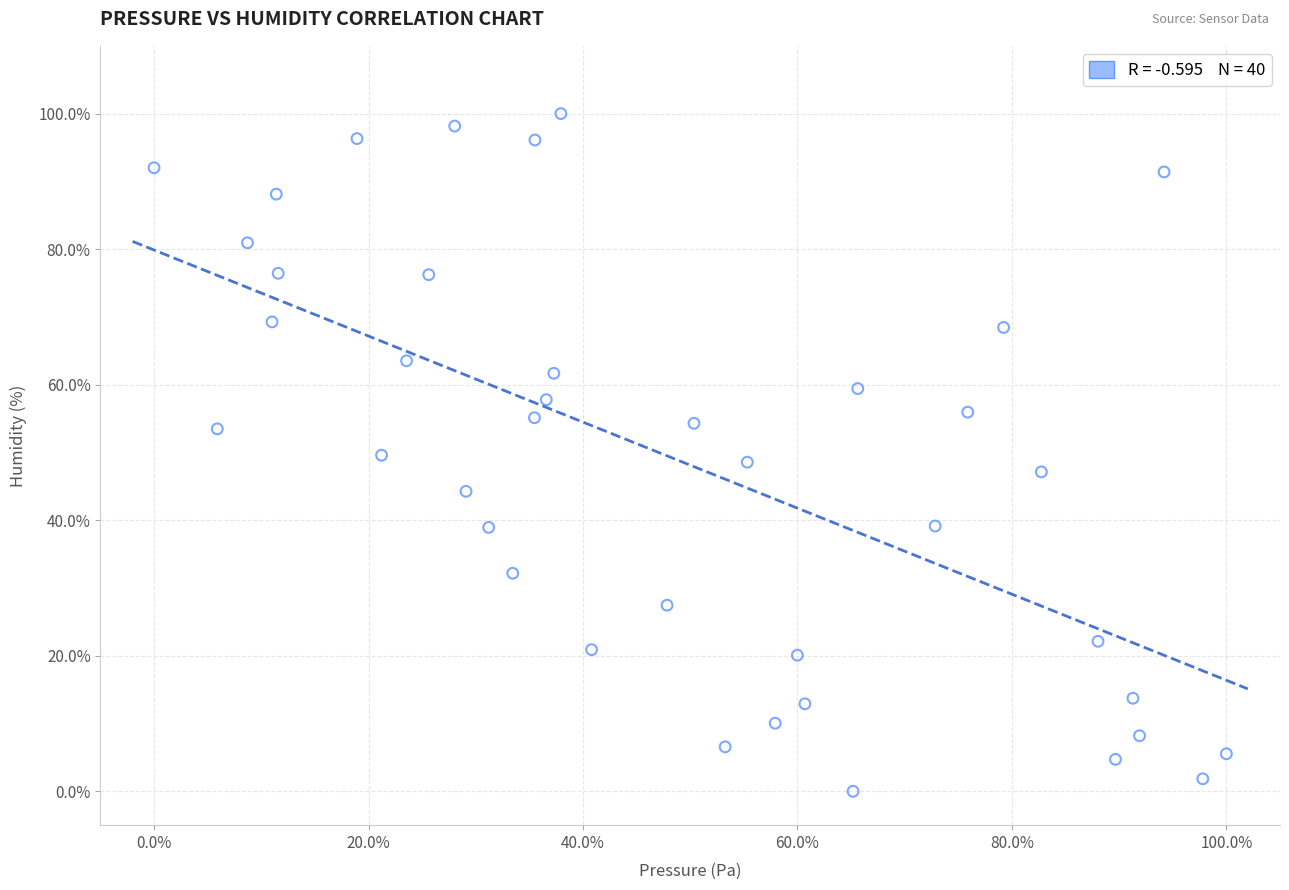

What is the range of X values (max minus min)?

100.0